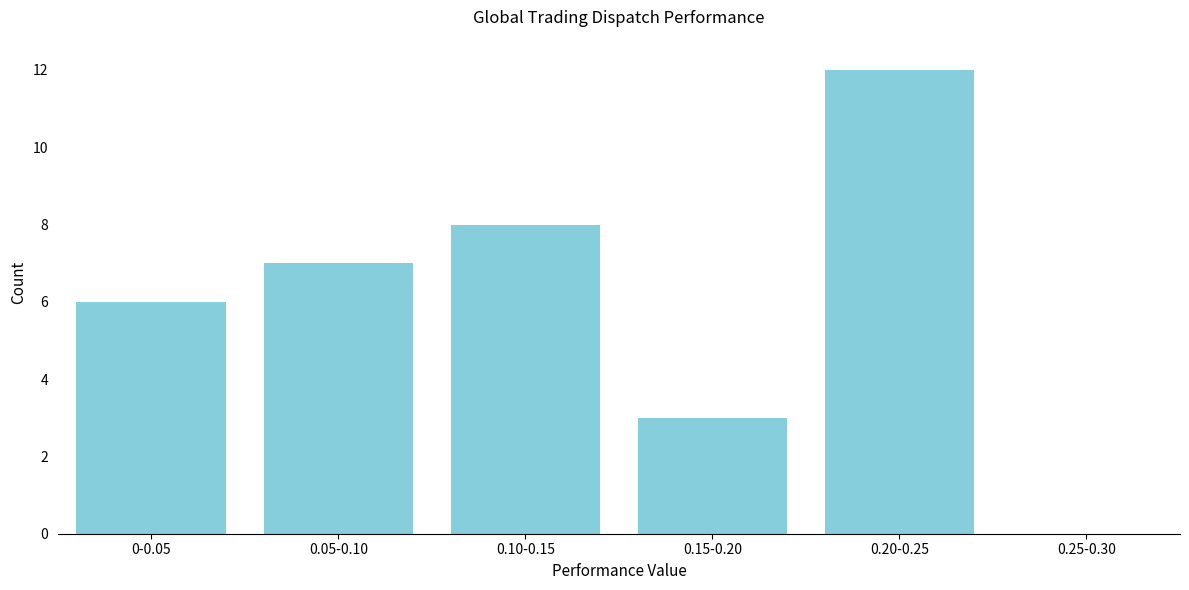

Reading right to left, what are all the values shown in this chart?

0.25-0.30=0	0.20-0.25=12	0.15-0.20=3	0.10-0.15=8	0.05-0.10=7	0-0.05=6